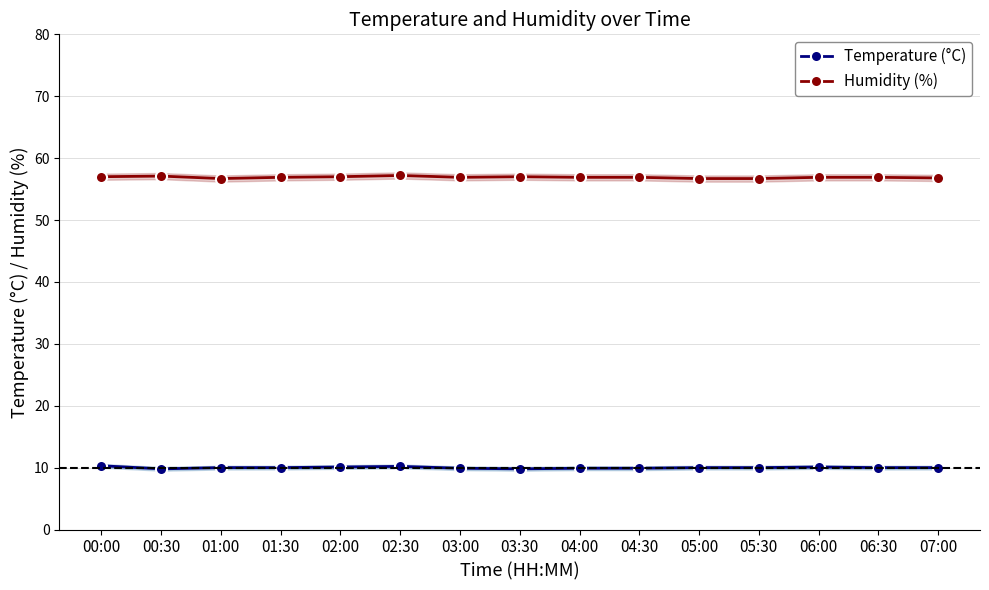

At how many categories does at least one series exceed 31?

15